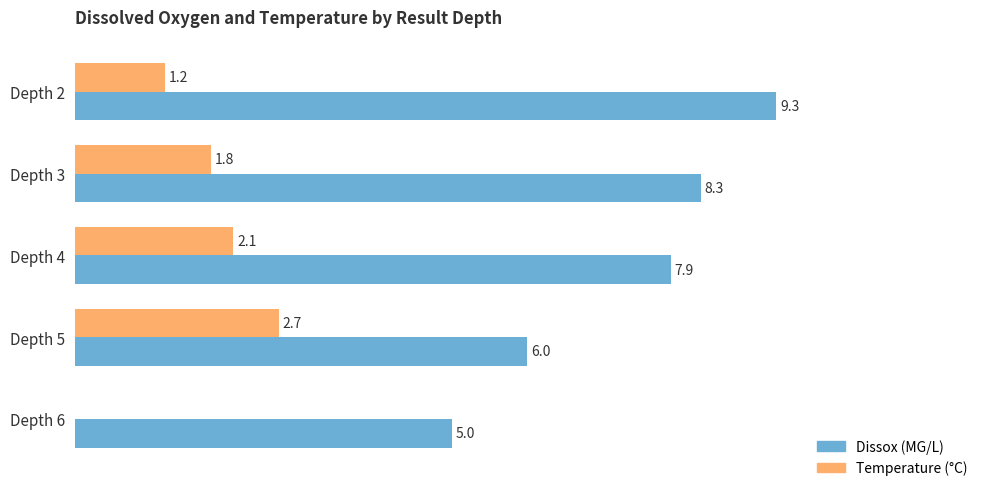

At which category is the sum across all series the highest?

Depth 2